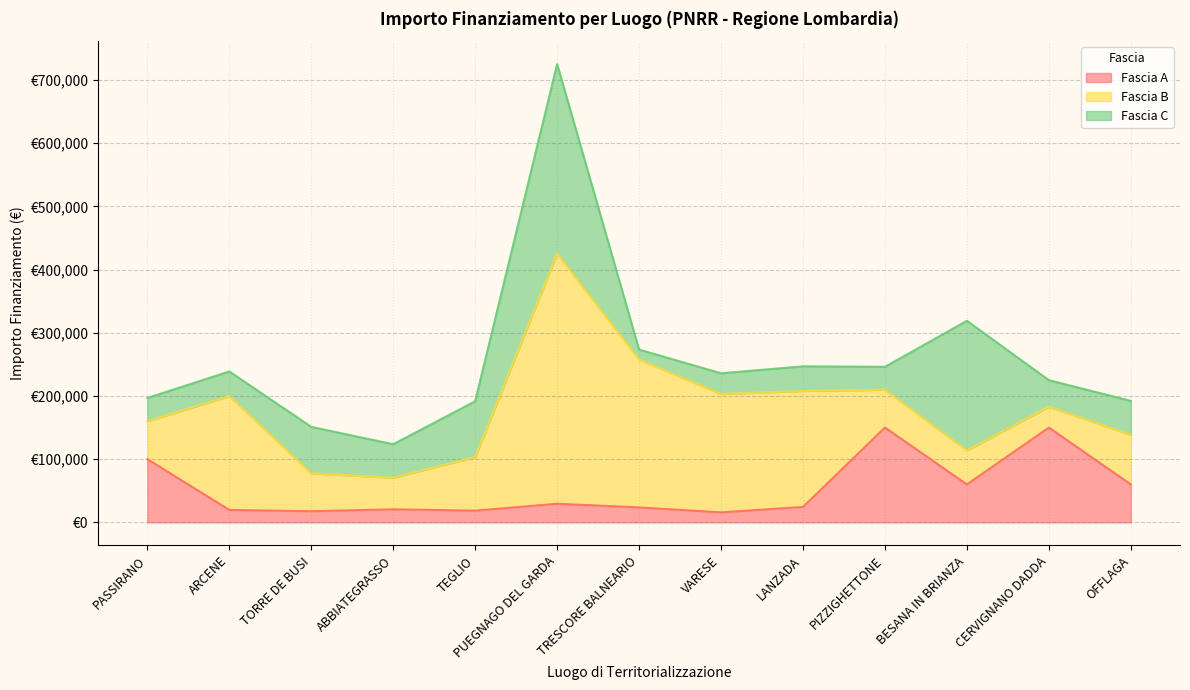

Where is the first local maximum for Fascia B?

ARCENE